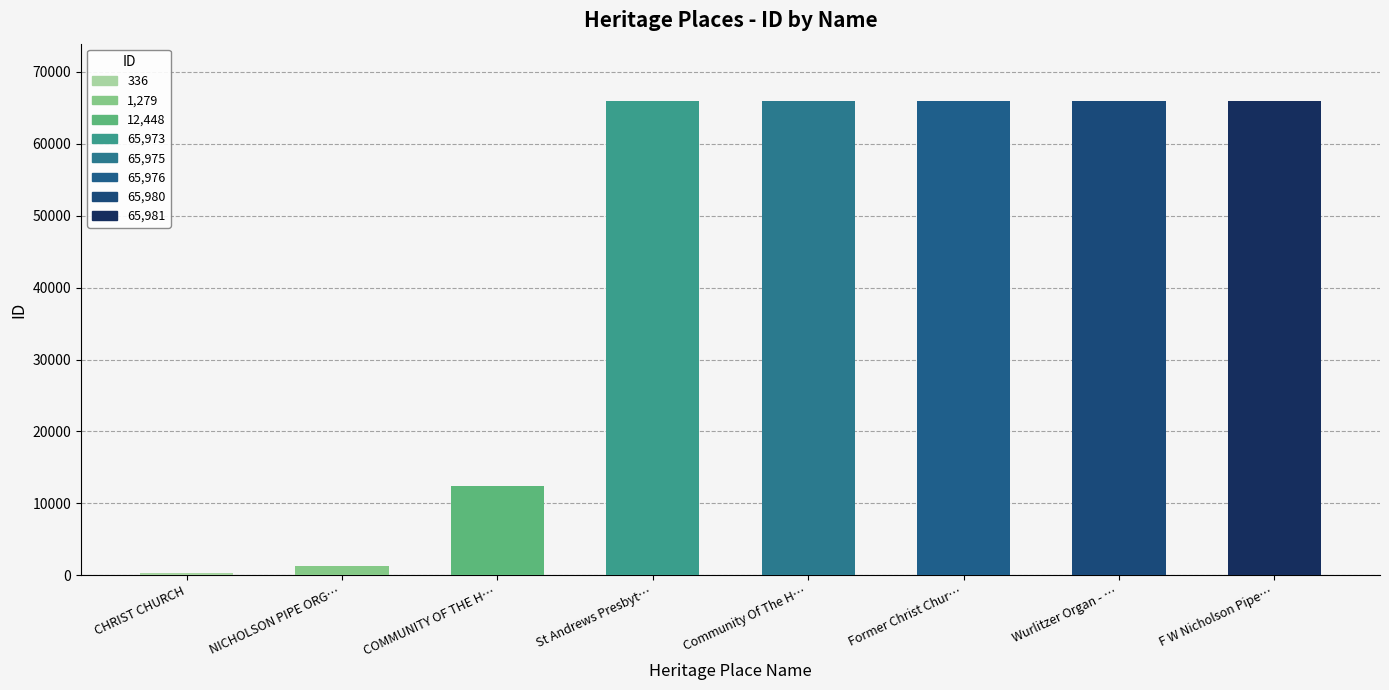

What is the change in value from COMMUNITY OF THE H… to St Andrews Presbyt…?

+53525